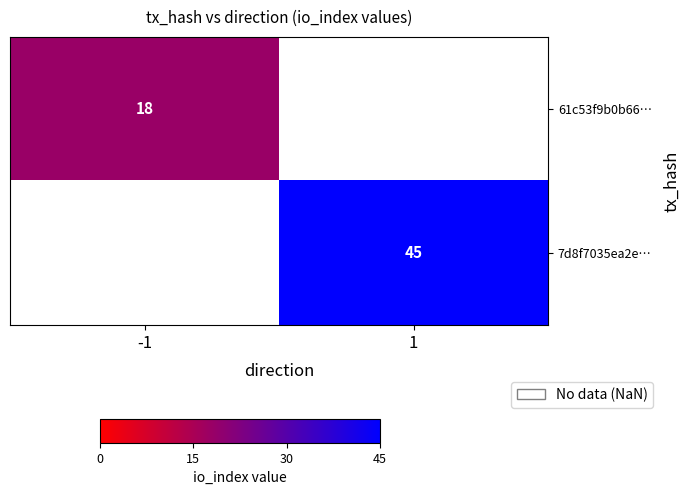

How many distinct data groups are displayed?

2